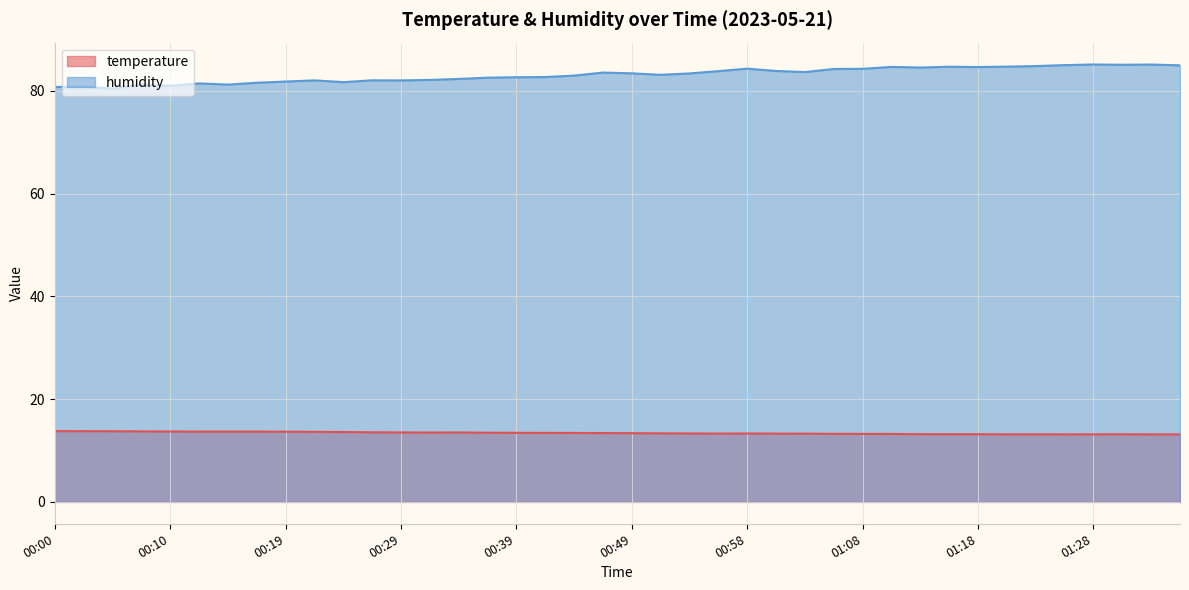

Reading left to right, transcribe all the data shown in this chart.

temperature: 13.8	13.8	13.8	13.7	13.7	13.7	13.7	13.7	13.7	13.6	13.6	13.6	13.5	13.5	13.5	13.5	13.4	13.4	13.4	13.4	13.4	13.3	13.3	13.3	13.3	13.3	13.3	13.2	13.2	13.2	13.2	13.2	13.2	13.2	13.2	13.1	13.2	13.2	13.1	13.1
humidity: 80.7	80.8	80.4	81.2	80.9	81.4	81.2	81.5	81.8	82.0	81.7	82.0	82.0	82.1	82.3	82.5	82.6	82.7	82.9	83.5	83.4	83.1	83.4	83.8	84.3	83.8	83.6	84.2	84.3	84.6	84.5	84.7	84.6	84.7	84.8	85.0	85.1	85.0	85.1	84.9